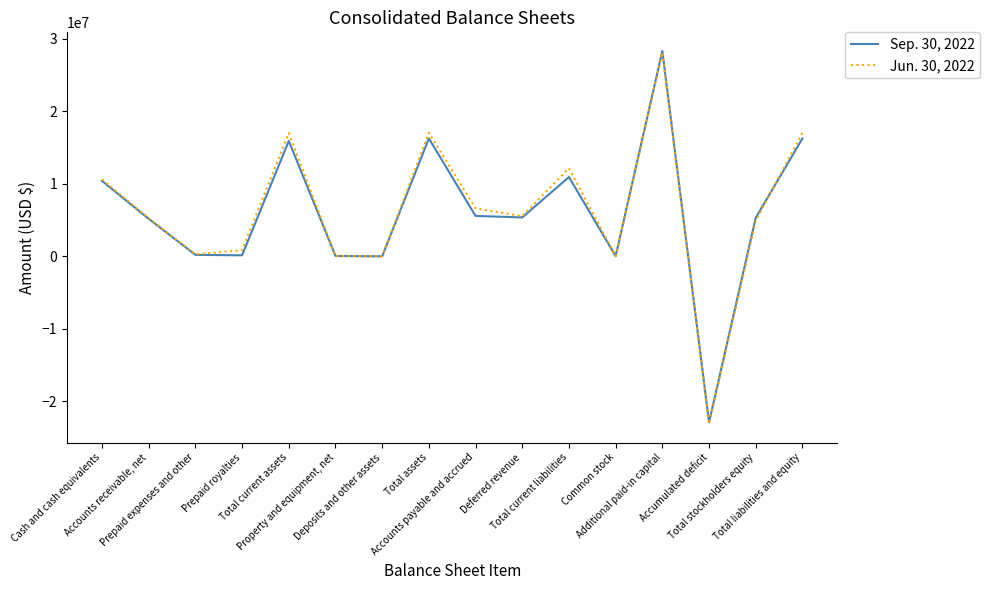

List the series in order of their overall mean, lowest first.

Sep. 30, 2022, Jun. 30, 2022